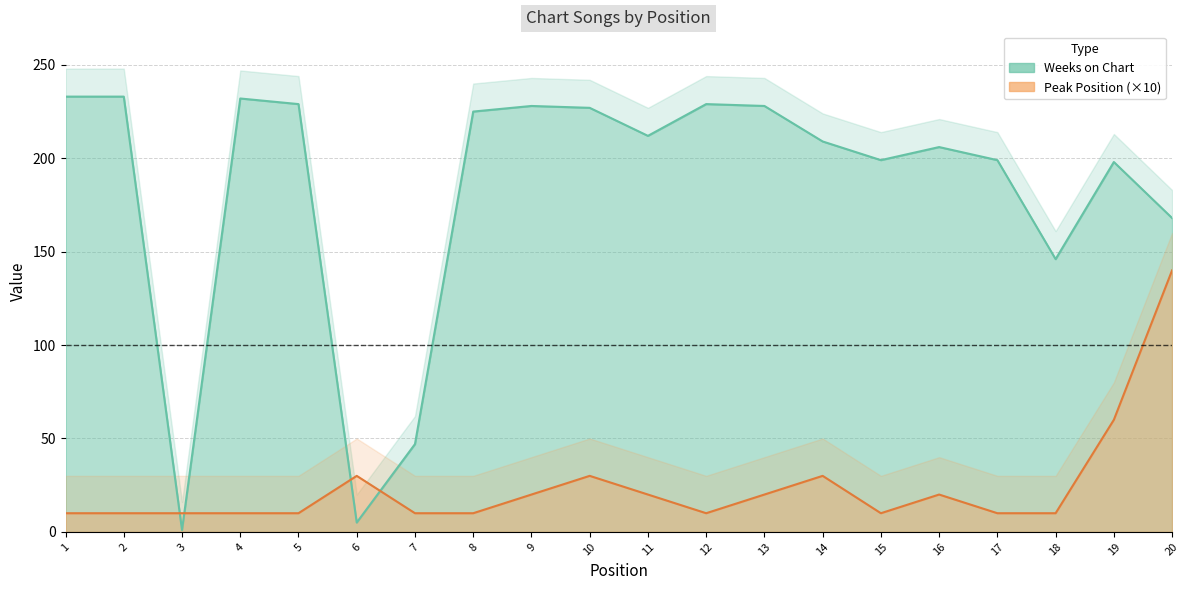

Rank the series by their average value, from highest to lowest.

Weeks on Chart, Peak Position